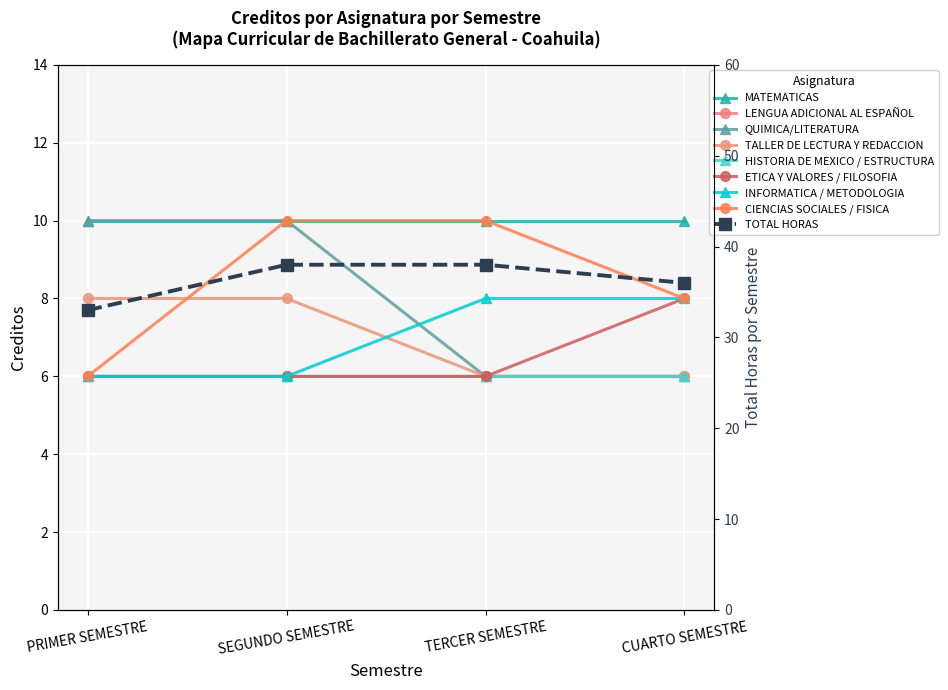

What is the total value across all series at PRIMER SEMESTRE?

36